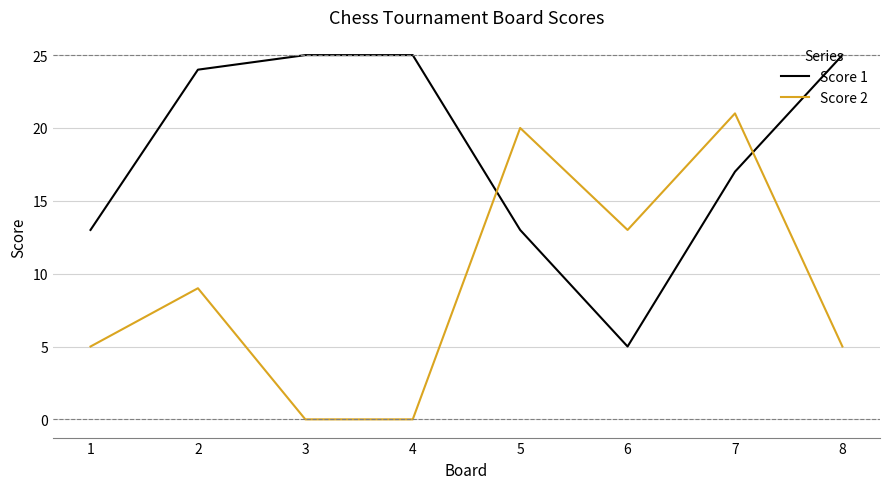

What is the spread (max minus min) of values at 5?

7